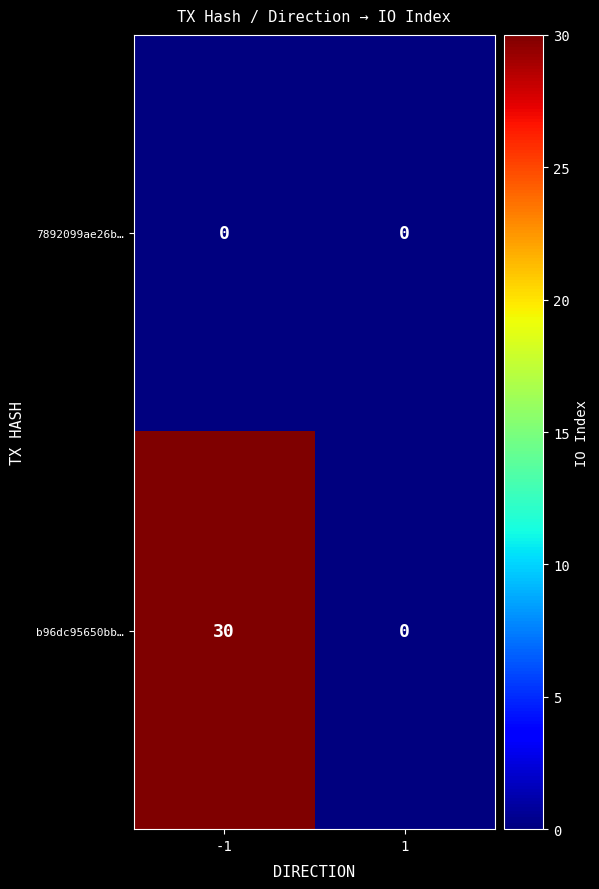

Which series has the largest range (max minus min)?

b96dc95650bb…